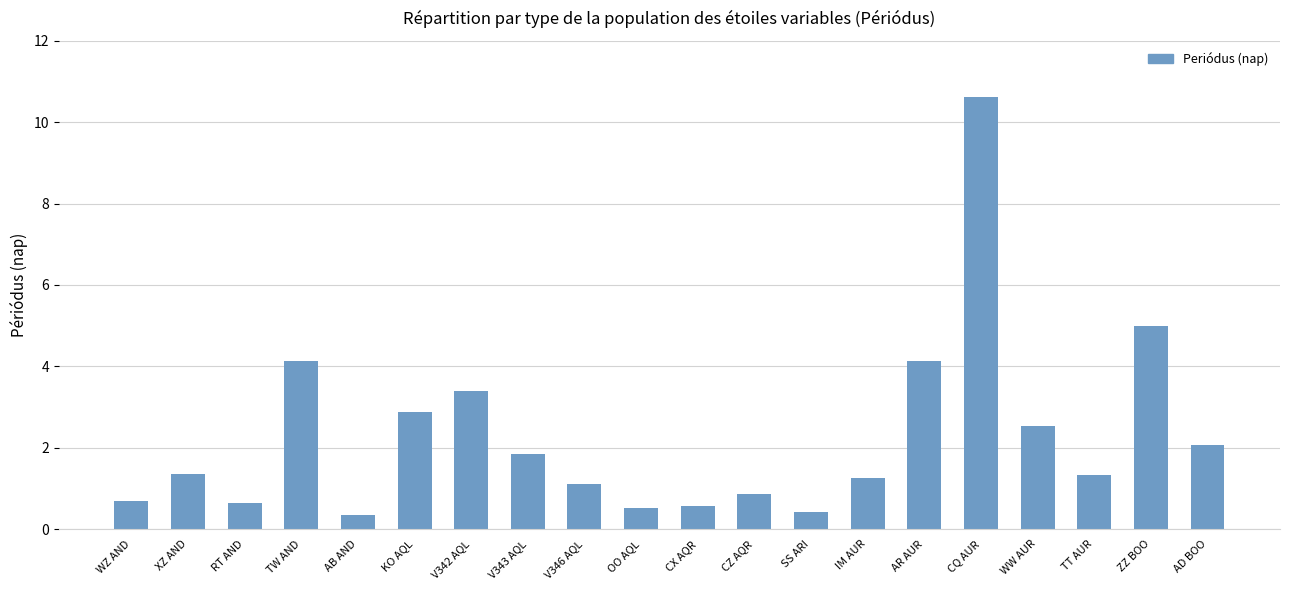

What is the label of the 18th bar from the left?

TT AUR